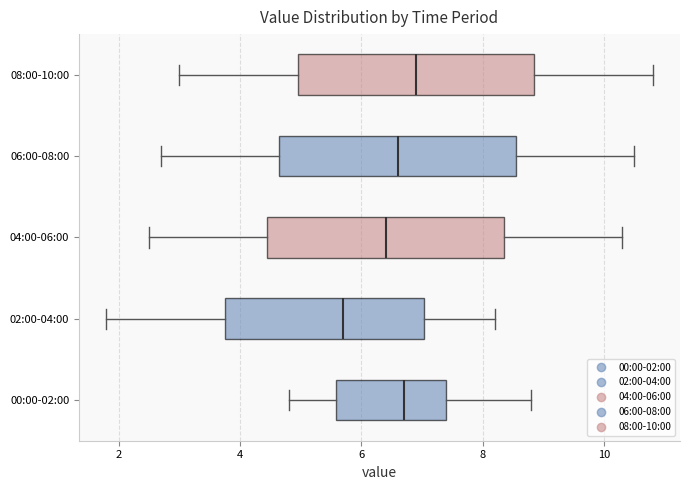

Reading bottom to top, read every box against the x-axis: the position of its median line, the range the box covers, and the ends of its whiskers. The values are not printed on the chart, so give them approximately, as read against the axis.

00:00-02:00: median 6.8, box 5.6 to 7.4, whiskers 4.8 to 8.8
02:00-04:00: median 5.8, box 3.8 to 7.0, whiskers 1.8 to 8.2
04:00-06:00: median 6.4, box 4.4 to 8.4, whiskers 2.6 to 10.4
06:00-08:00: median 6.6, box 4.6 to 8.6, whiskers 2.8 to 10.6
08:00-10:00: median 7.0, box 5.0 to 8.8, whiskers 3.0 to 10.8